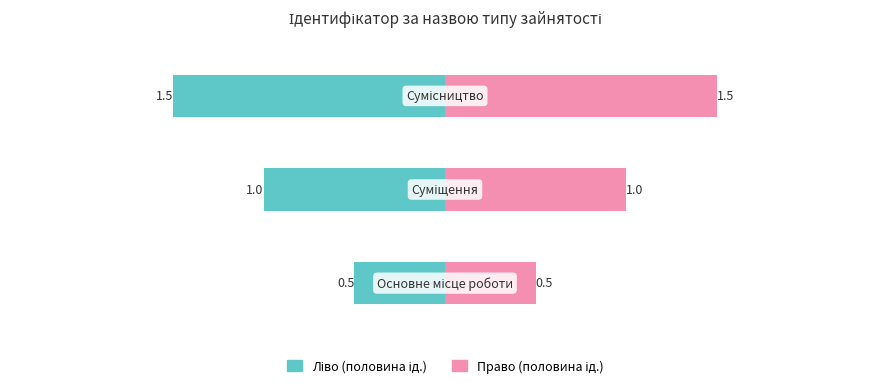

The value of Основне / Ліво at 0 is -0.8. True or false?

False